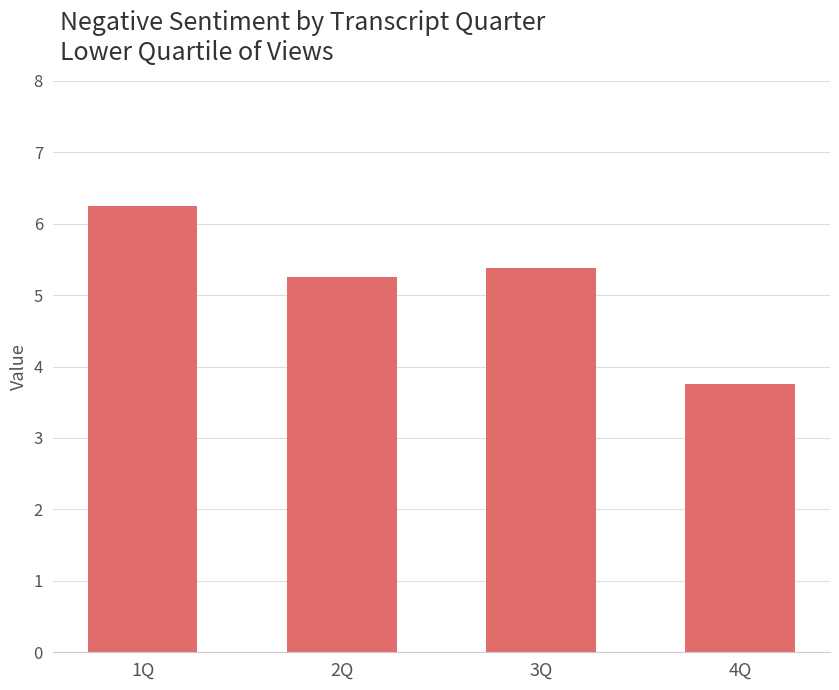

What is the label of the 1st bar from the left?

1Q